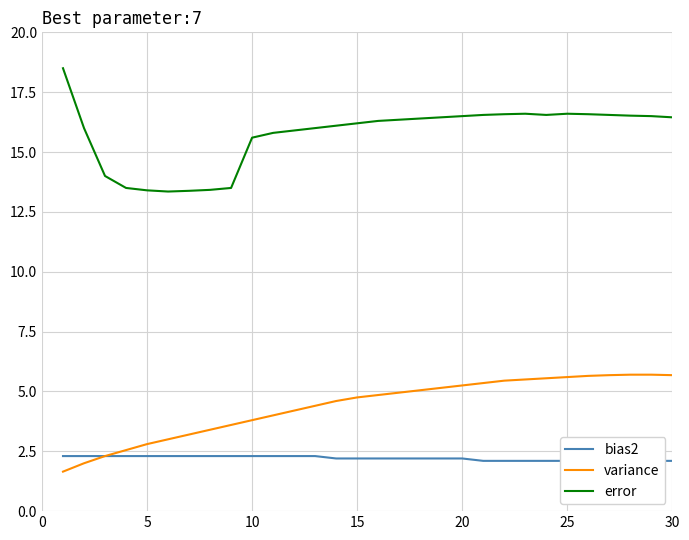

What is the maximum value for error?

18.5